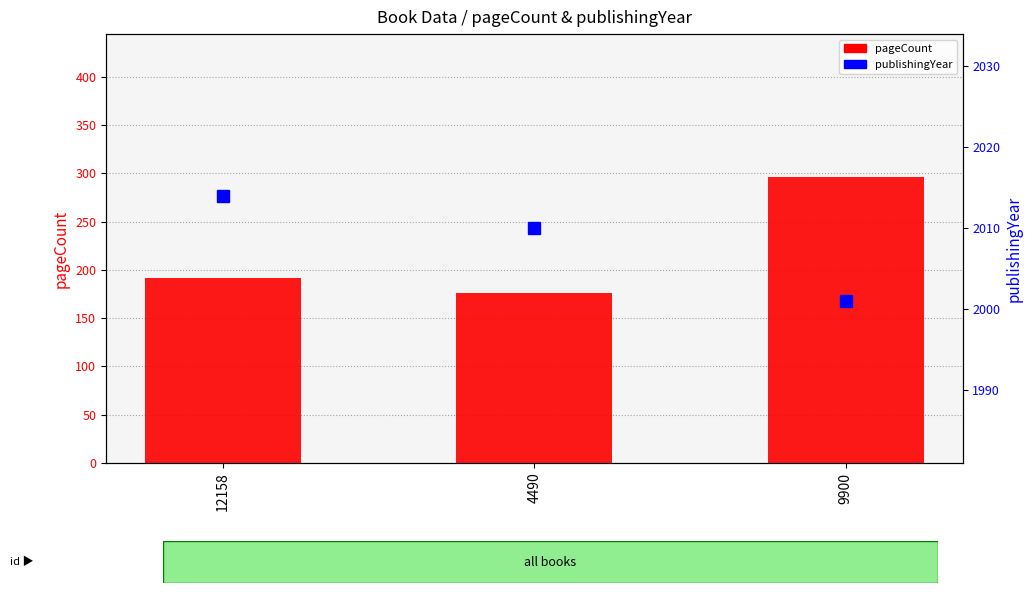

List the series in order of their overall mean, lowest first.

pageCount, publishingYear